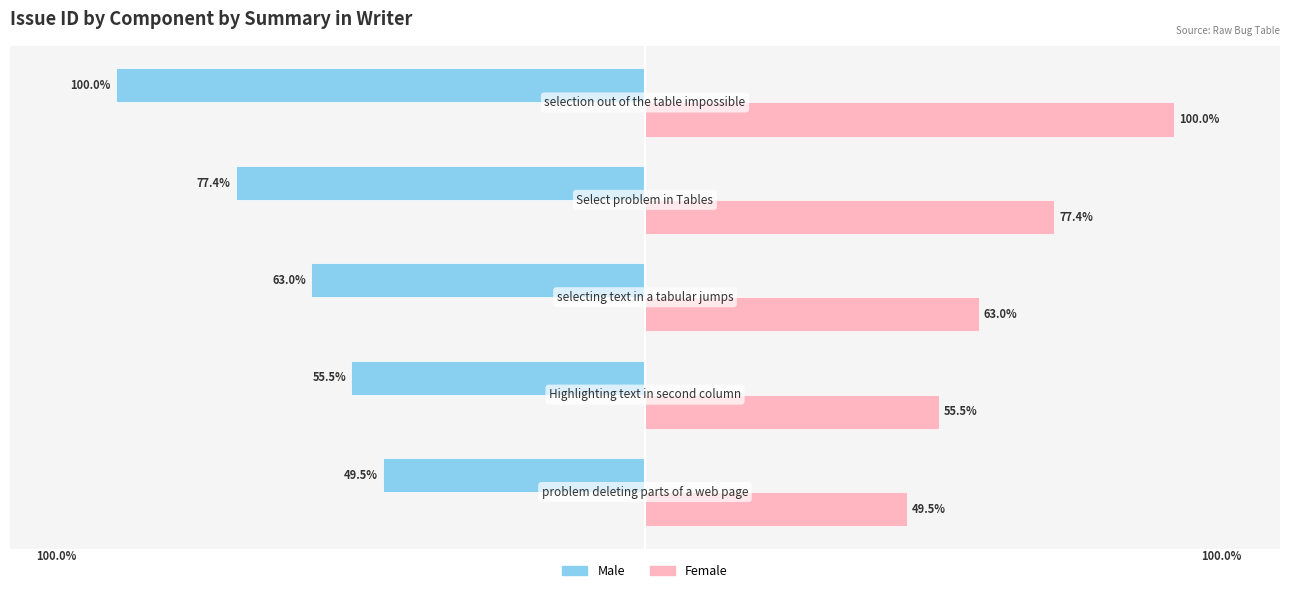

Which series has the largest total across all categories?

Female